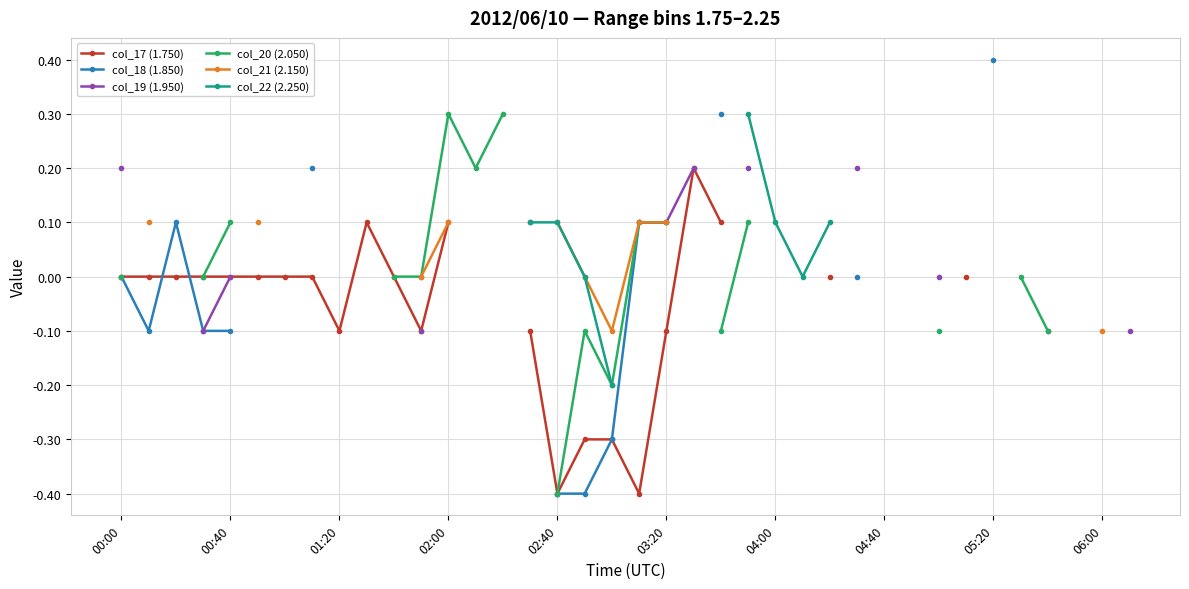

What is the label of the 23rd point from the right?

17